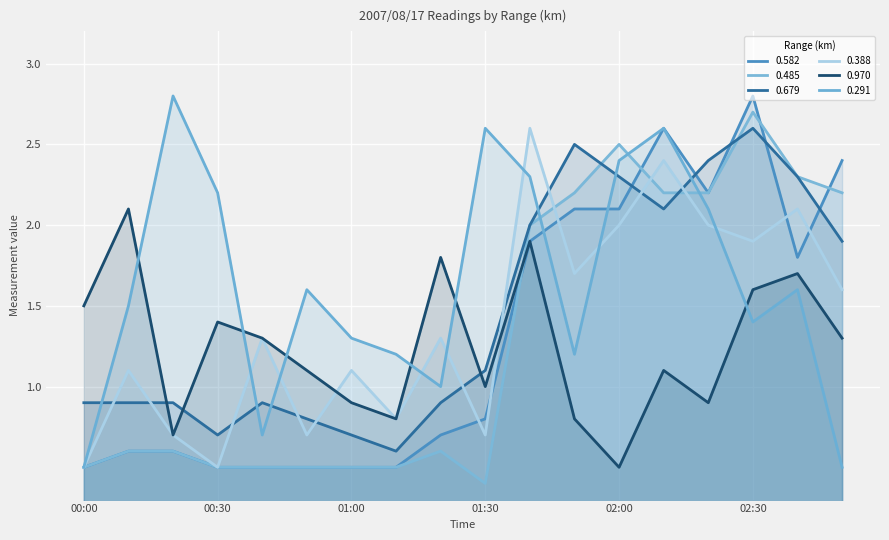

What is the label of the 9th point from the left?

01:20